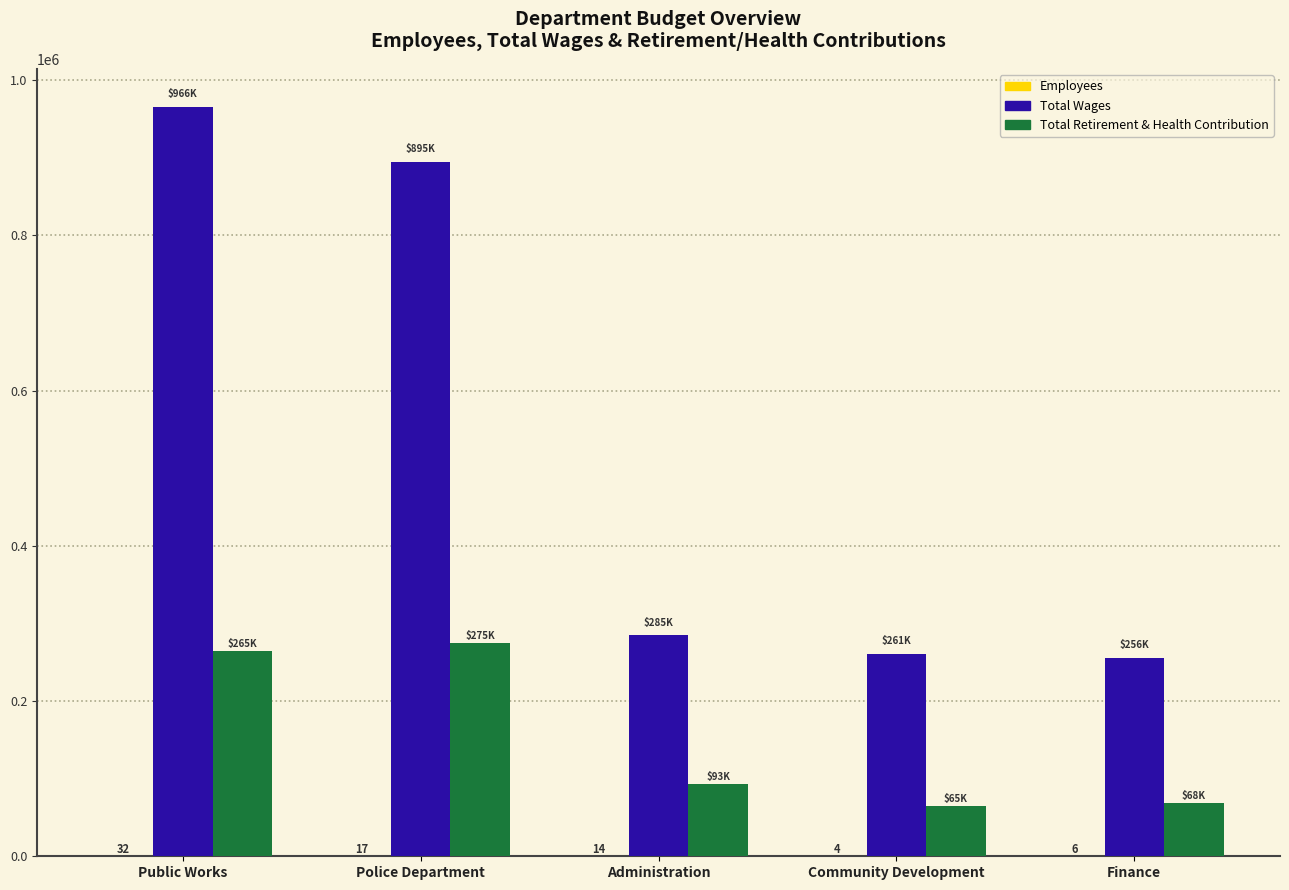

At which label is Total Wages closest to 610785?

Police Department